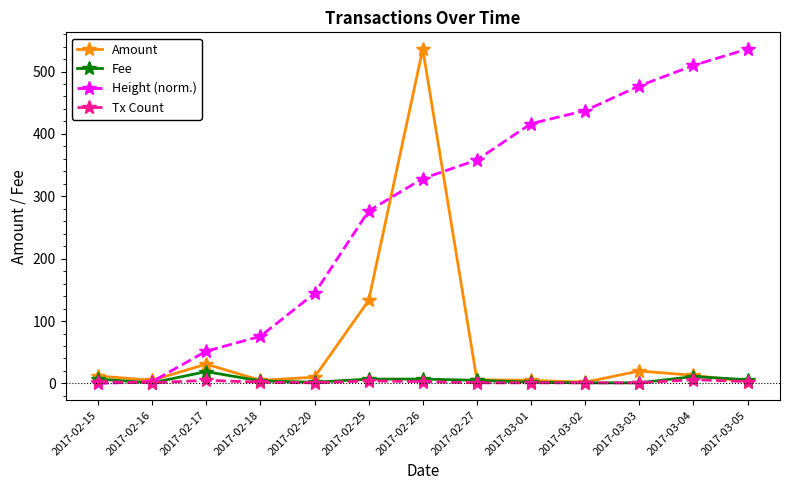

At which label is Height (norm.) closest to 268?

2017-02-25